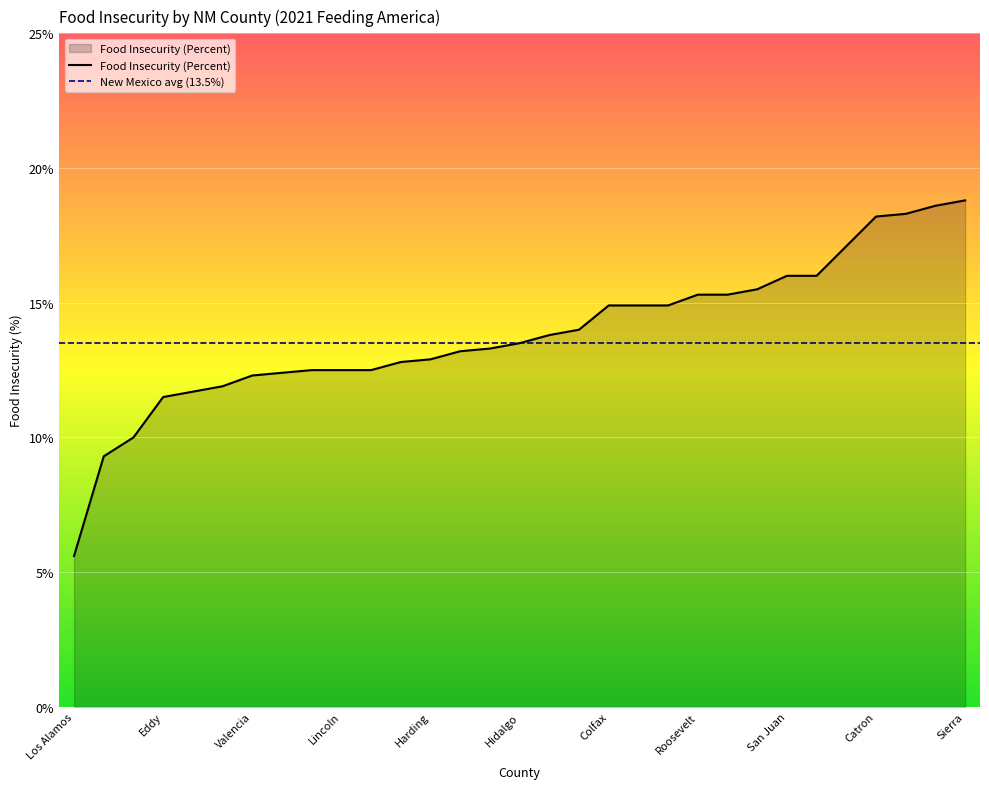

Approximately how many times larger is the value at Catron compared to Guadalupe?

1.5